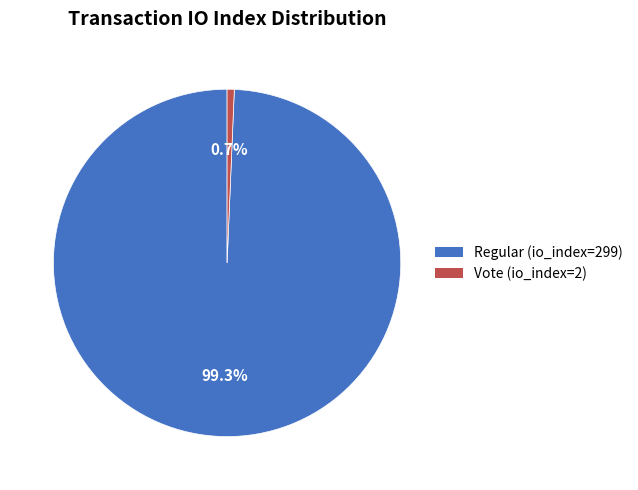

What is the largest slice in the pie chart?

Regular (io_index=299)